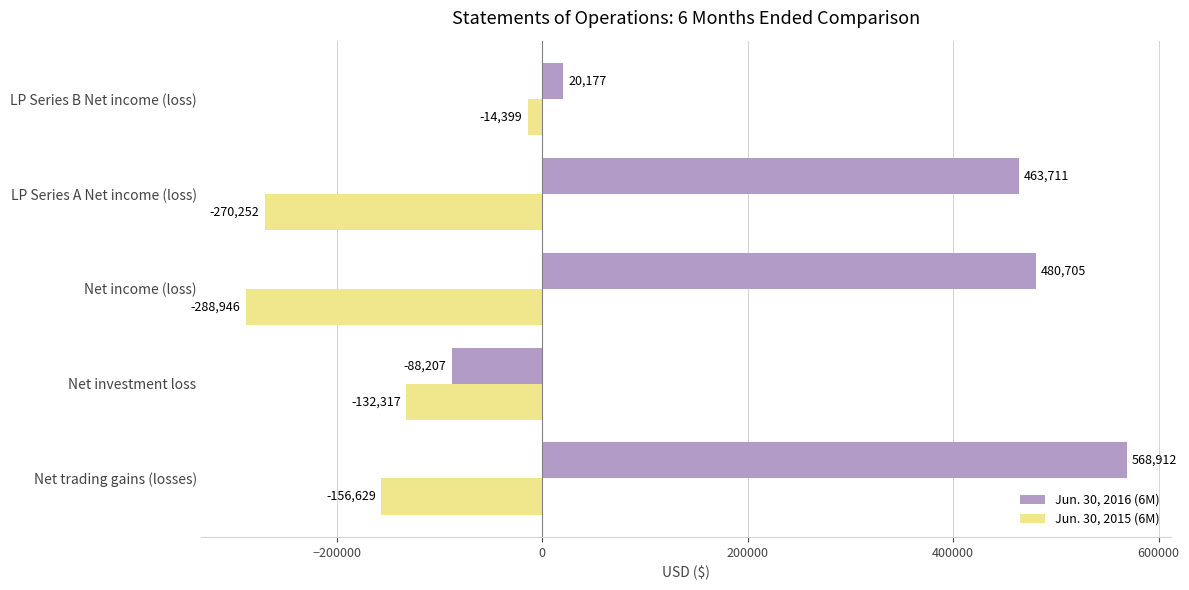

The Jun. 30, 2015 (6M) series shows -187997 at Net investment loss. True or false?

False